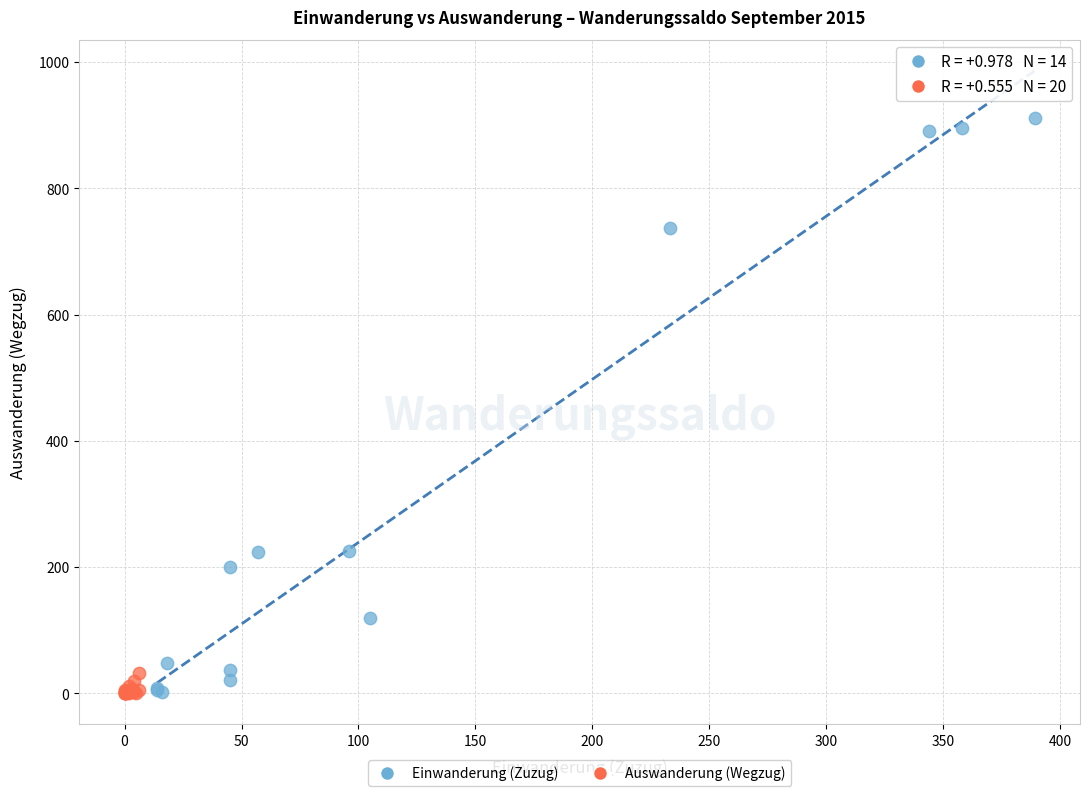

Which series reaches the maximum Y coordinate?

Einwanderung (Zuzug)